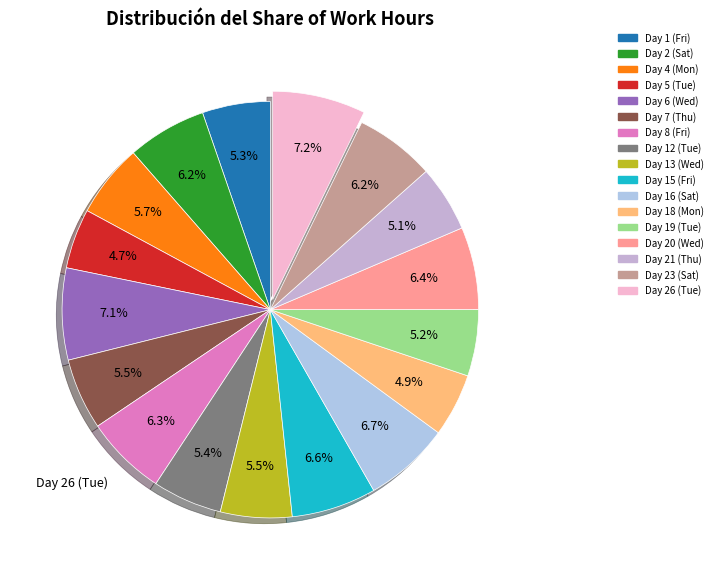

To the nearest percent, what portion does Day 12 (Tue) represent?

5%